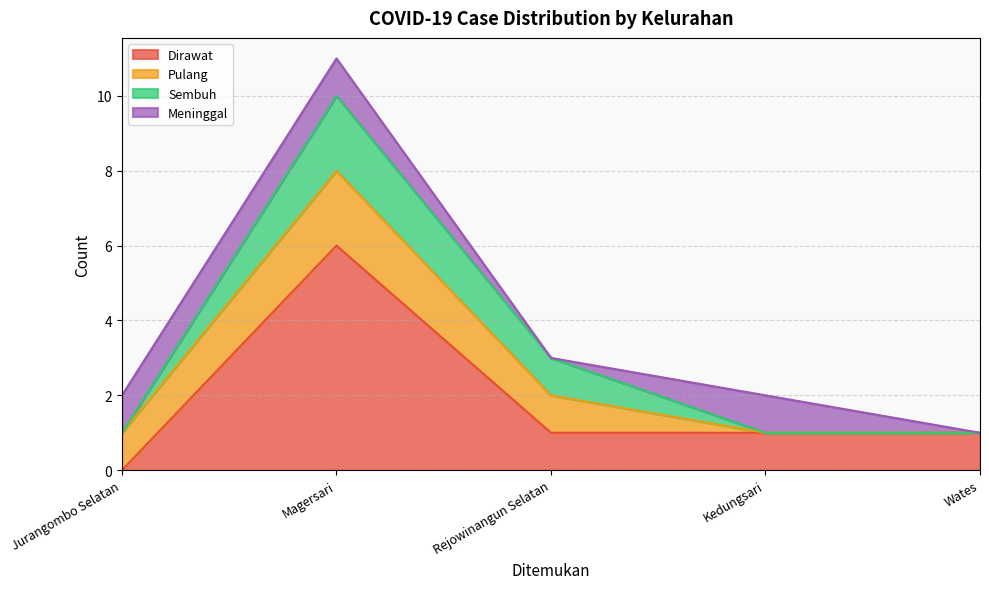

In Pulang, how many points are higher than both neighbors (excluding endpoints)?

1